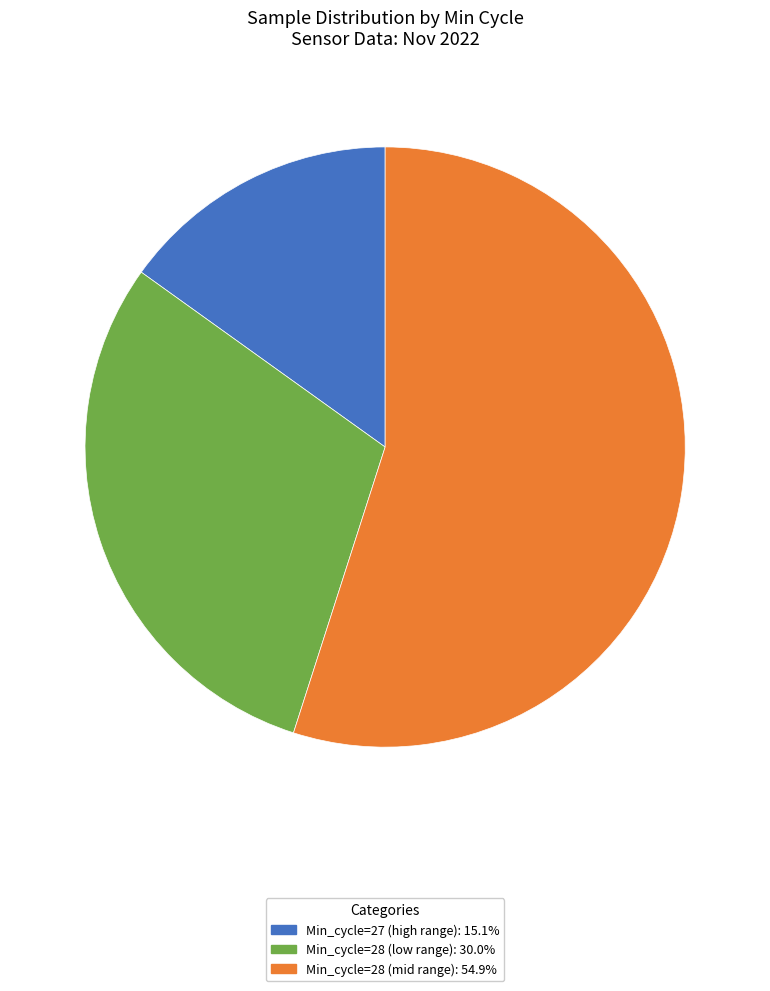

What is the ratio of the value at Min_cycle=27 (high range): 15.1% to the value at Min_cycle=28 (mid range): 54.9%?

0.3